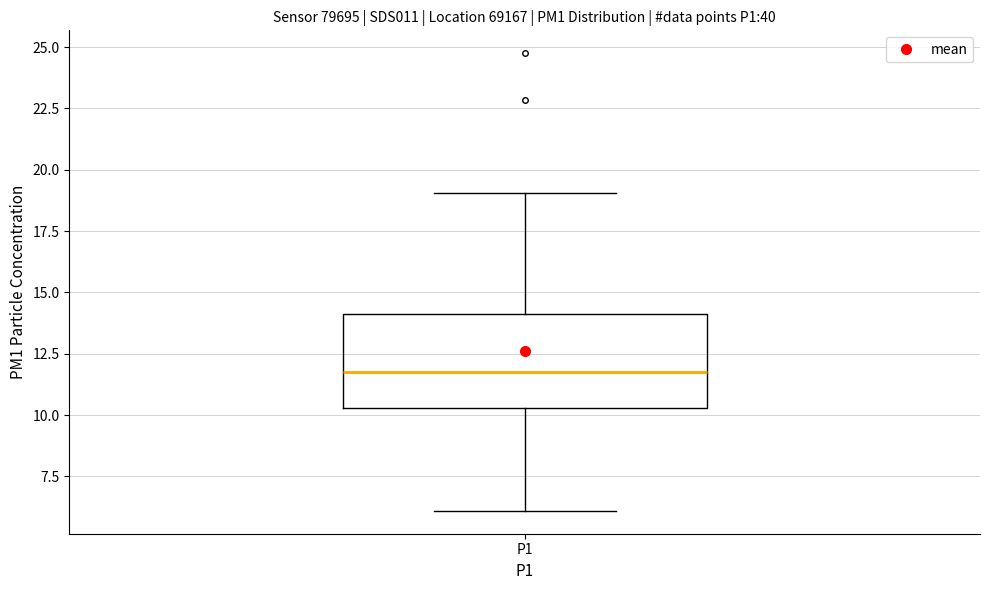

Where does the upper whisker of the box for P1 end on the y-axis? The values are not printed on the chart, so give them approximately, as read against the axis.

19.0